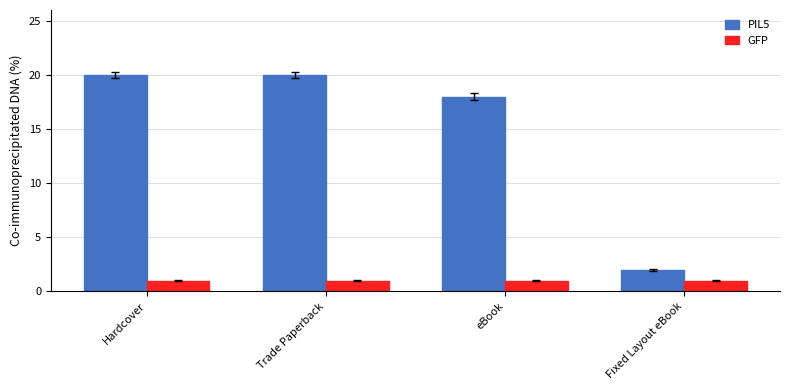

True or false: GFP has a value of 1 at Hardcover.

True